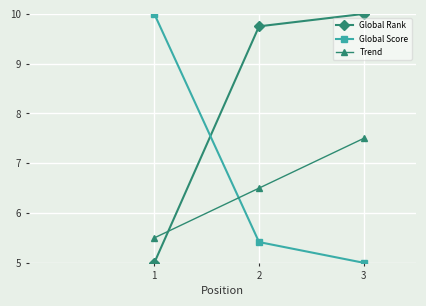

What is the smallest value displayed?

5.0